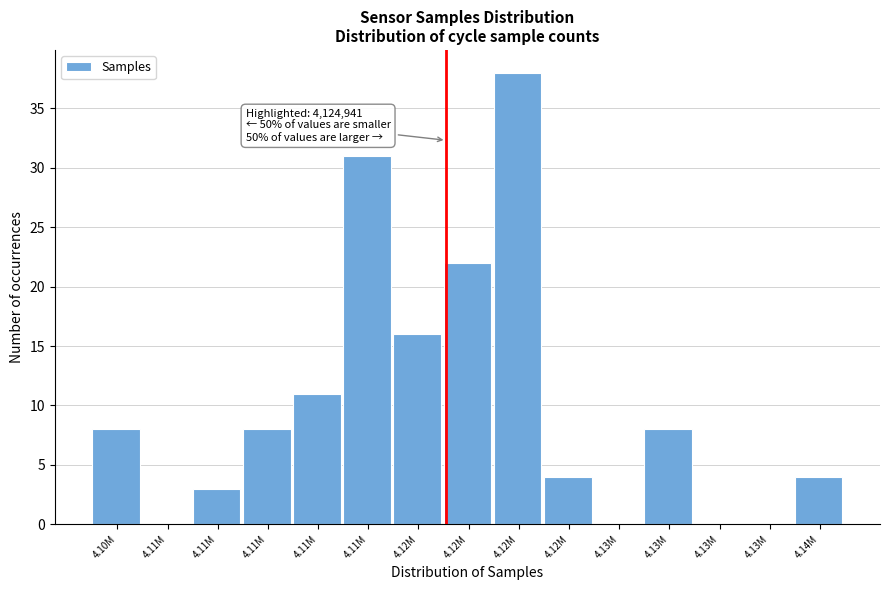

Count the number of data series in this chart.

1